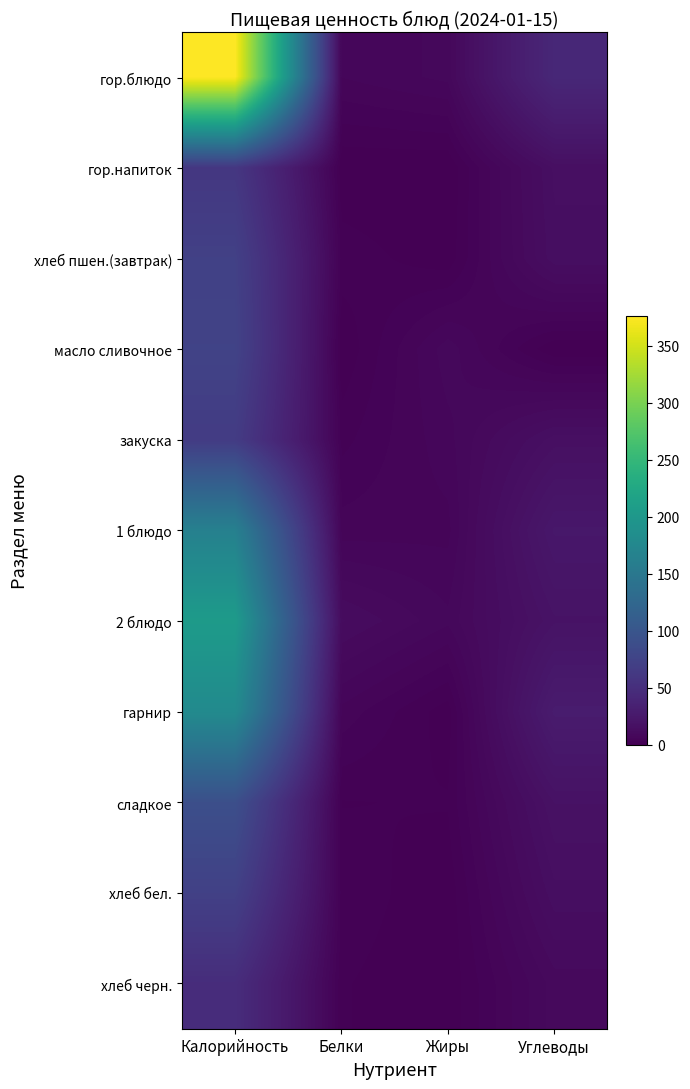

Rank the series by their maximum value, from lowest to highest.

хлеб черн., гор.напиток, закуска, хлеб пшен.(завтрак), хлеб бел., масло сливочное, сладкое, 1 блюдо, гарнир, 2 блюдо, гор.блюдо